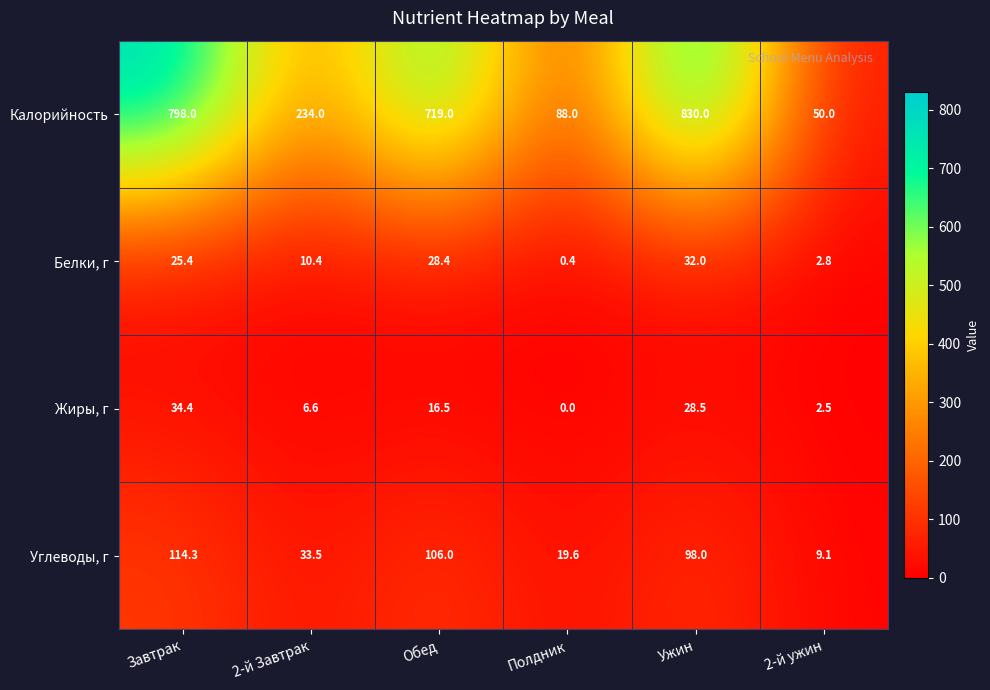

At which label is Углеводы, г closest to 61?

2-й Завтрак